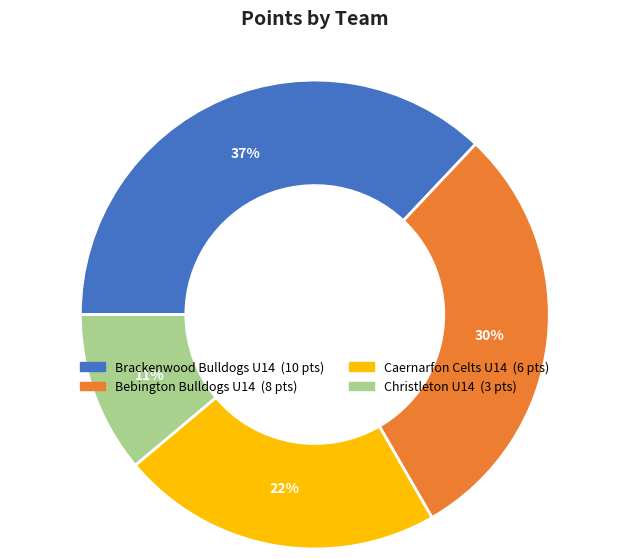

Is there any slice that represents more than half of the pie?

No